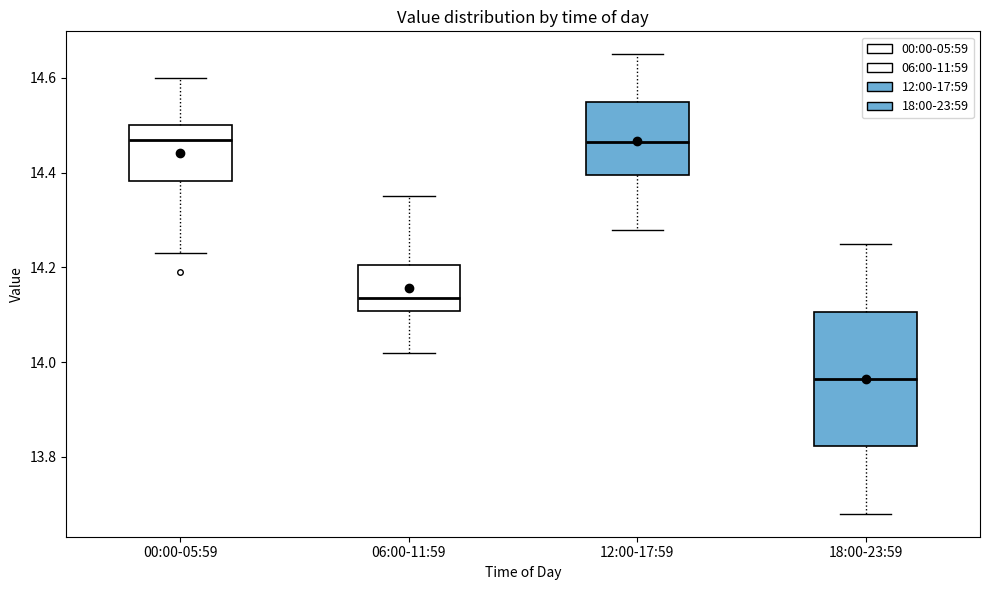

Reading left to right, read every box against the y-axis: the position of its median line, the range the box covers, and the ends of its whiskers. The values are not printed on the chart, so give them approximately, as read against the axis.

00:00-05:59: median 14.48, box 14.38 to 14.50, whiskers 14.24 to 14.60
06:00-11:59: median 14.14, box 14.10 to 14.20, whiskers 14.02 to 14.36
12:00-17:59: median 14.46, box 14.40 to 14.56, whiskers 14.28 to 14.66
18:00-23:59: median 13.96, box 13.82 to 14.10, whiskers 13.68 to 14.26